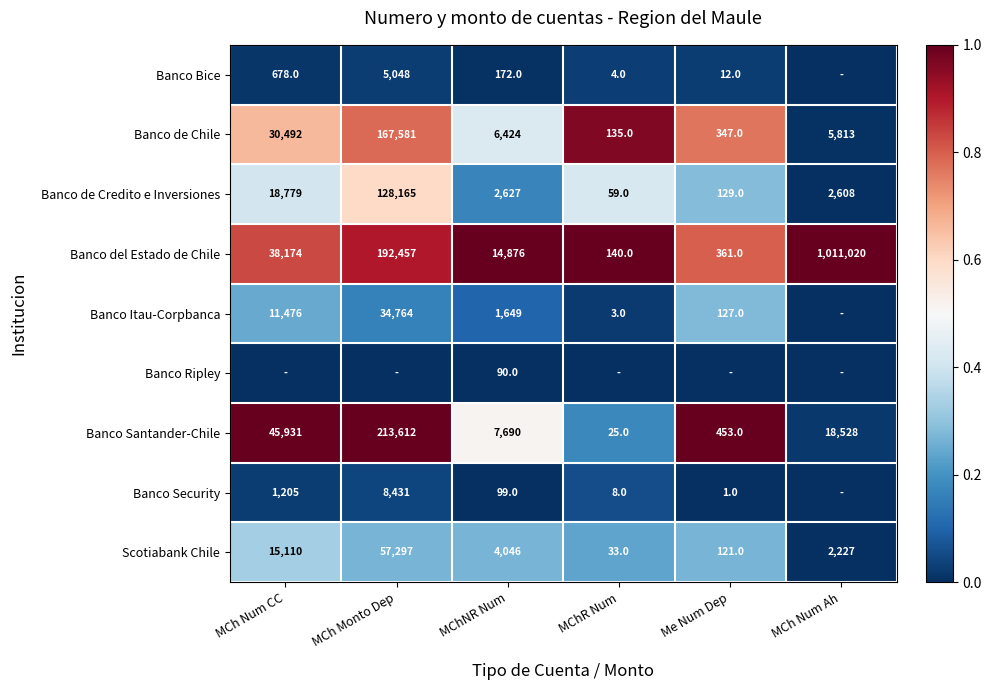

Which category has the lowest value in the Banco Santander-Chile series?

MChR Num